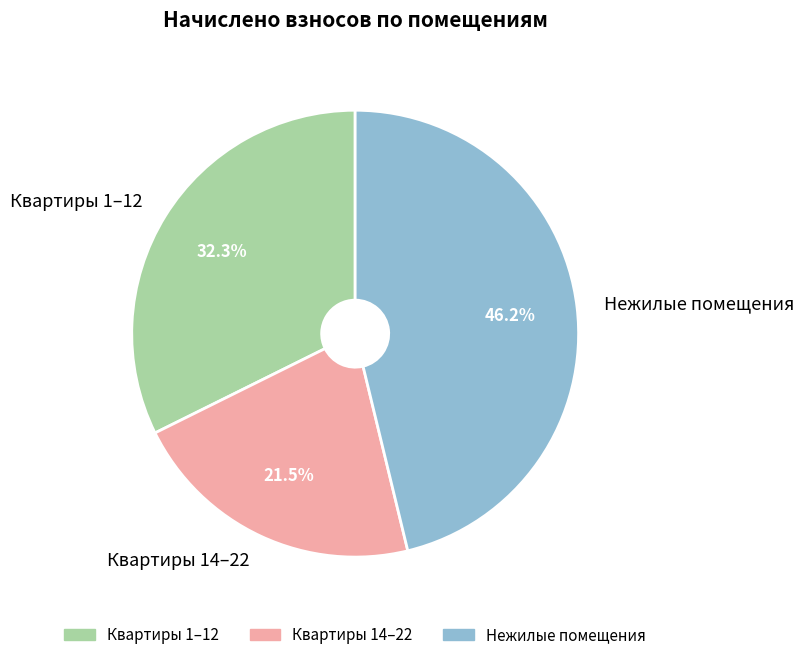

Does Квартиры 14–22 account for over 50% of the chart?

No